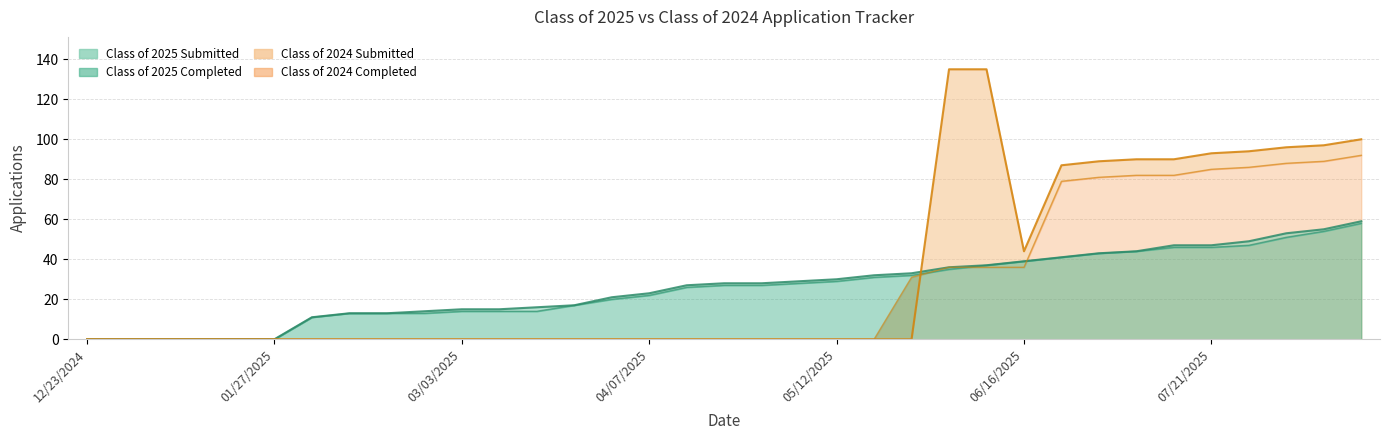

Reading right to left, transcribe all the data shown in this chart.

Class of 2025 Submitted: 59	55	53	49	47	47	44	43	41	39	37	36	33	32	30	29	28	28	27	23	21	17	16	15	15	14	13	13	11	0	0	0	0	0	0
Class of 2025 Completed: 58	54	51	47	46	46	44	43	41	39	37	35	32	31	29	28	27	27	26	22	20	17	14	14	14	13	13	13	11	0	0	0	0	0	0
Class of 2024 Submitted: 100	97	96	94	93	90	90	89	87	44	135	135	0	0	0	0	0	0	0	0	0	0	0	0	0	0	0	0	0	0	0	0	0	0	0
Class of 2024 Completed: 92	89	88	86	85	82	82	81	79	36	36	36	31	0	0	0	0	0	0	0	0	0	0	0	0	0	0	0	0	0	0	0	0	0	0